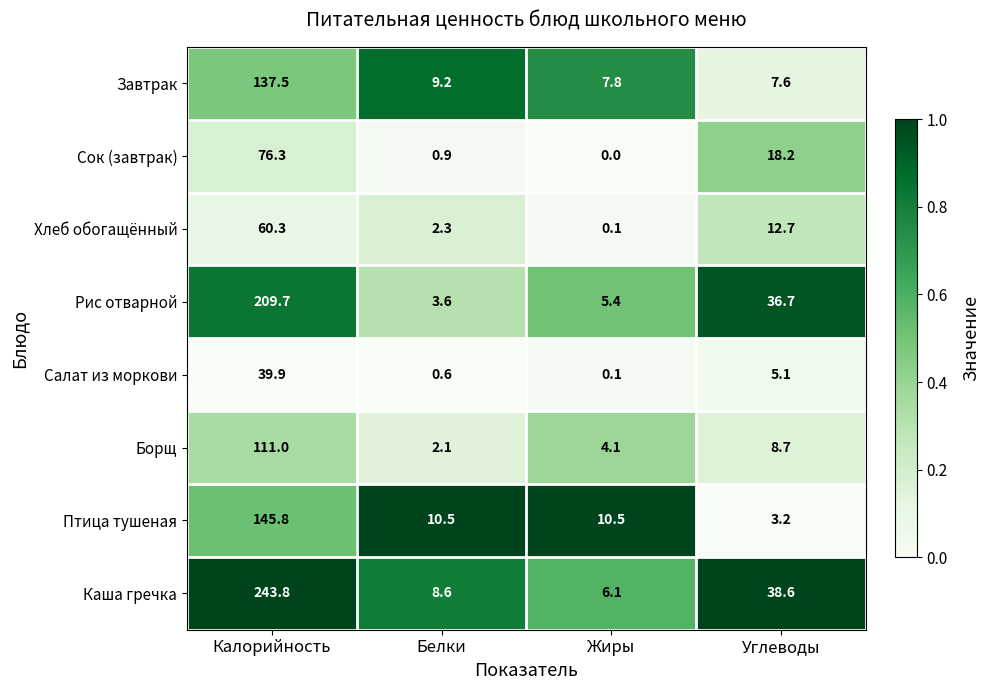

What is the sum of the Завтрак values at Калорийность and Жиры?

145.3